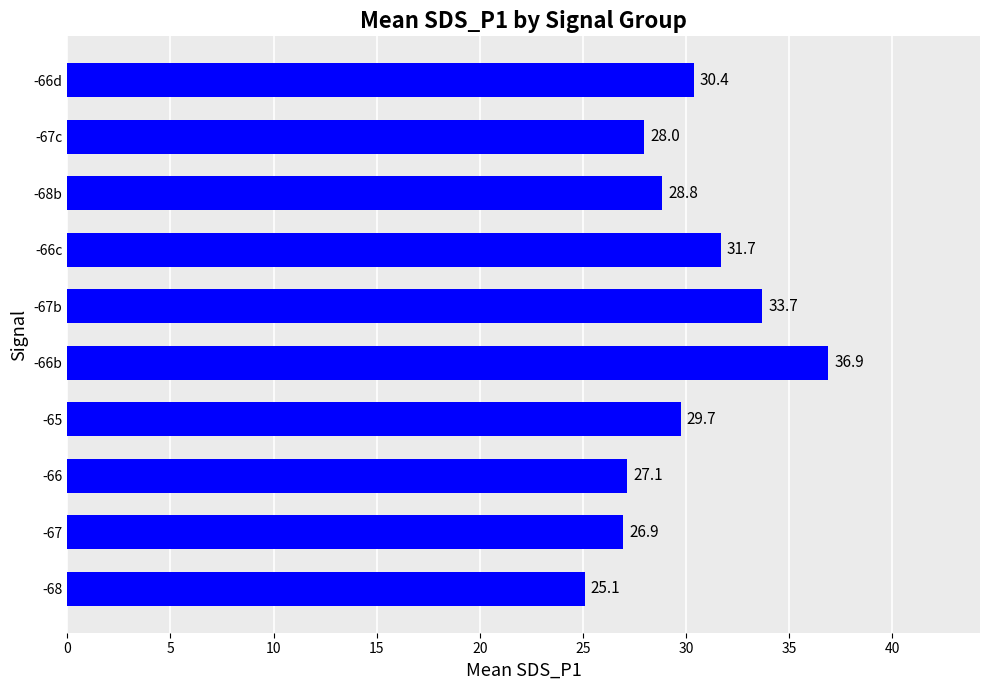

List the labels in order of value, largest first.

-66b, -67b, -66c, -66d, -65, -68b, -67c, -66, -67, -68